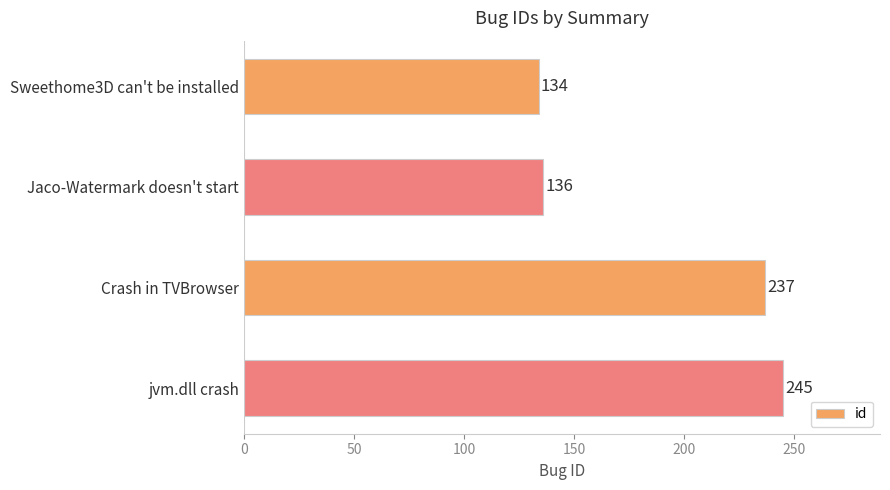

Rank the categories by value from highest to lowest.

jvm.dll crash, Crash in TVBrowser, Jaco-Watermark doesn't start, Sweethome3D can't be installed